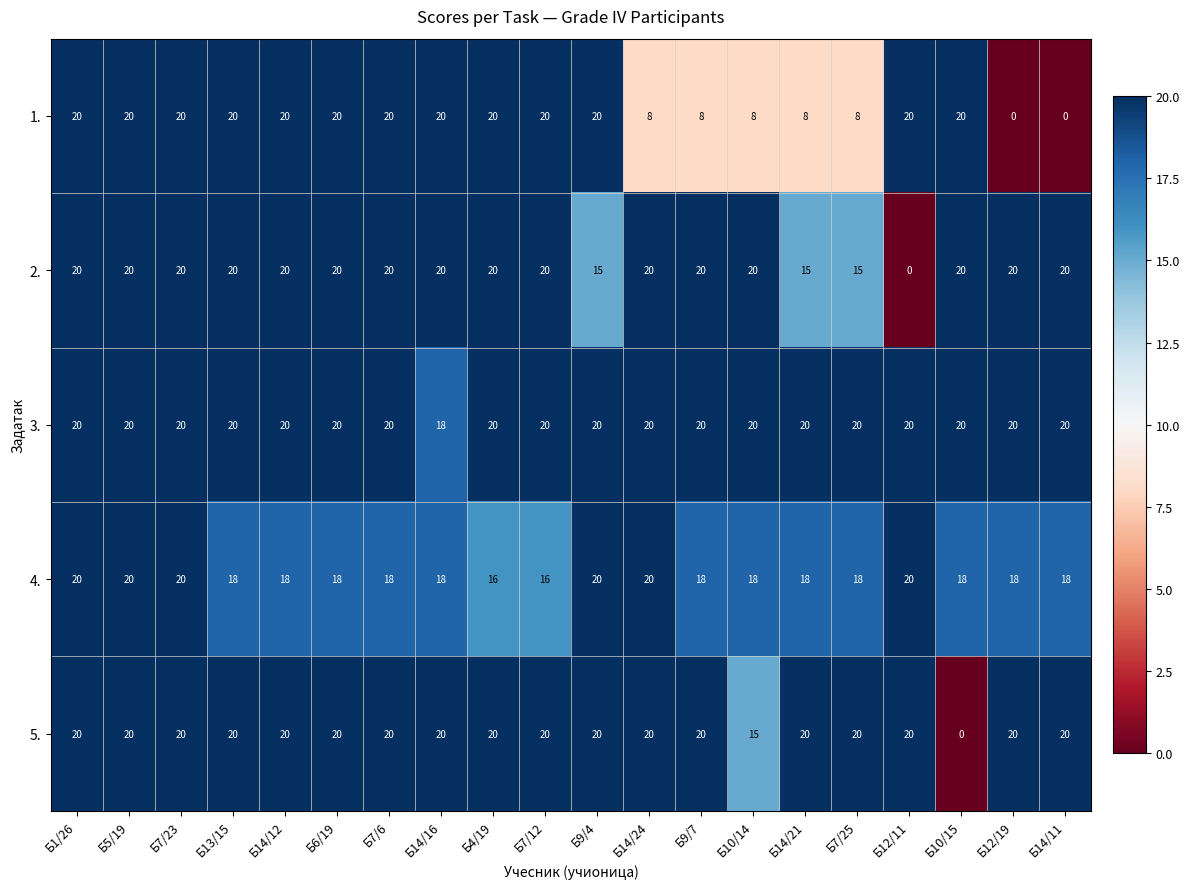

What is the difference between the highest and lowest values at Б10/14?

12